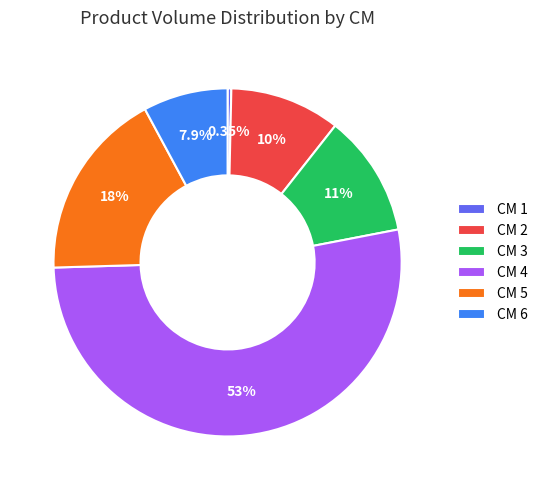

Does any single category account for the majority?

Yes